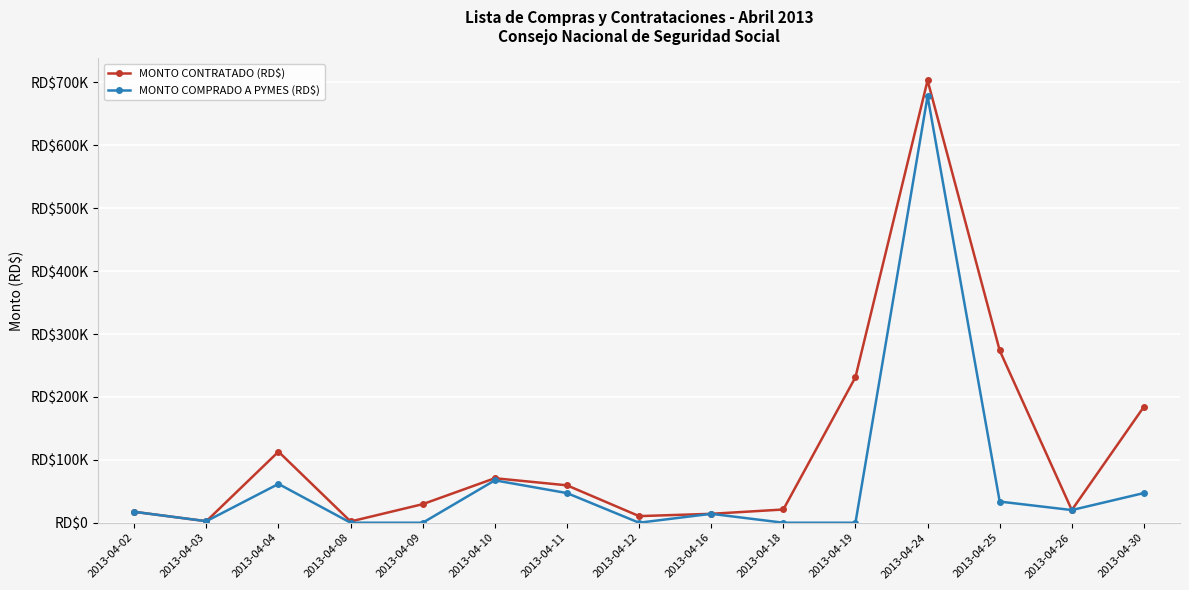

Does the chart have visible grid lines?

Yes